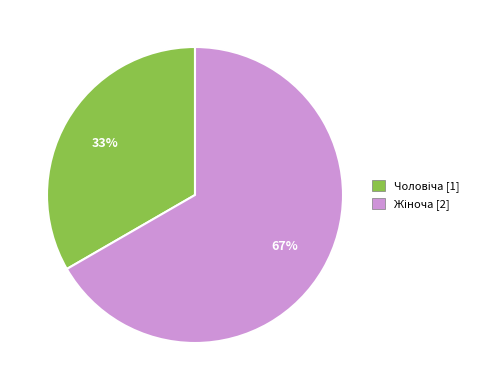

Is there any slice that represents more than half of the pie?

Yes